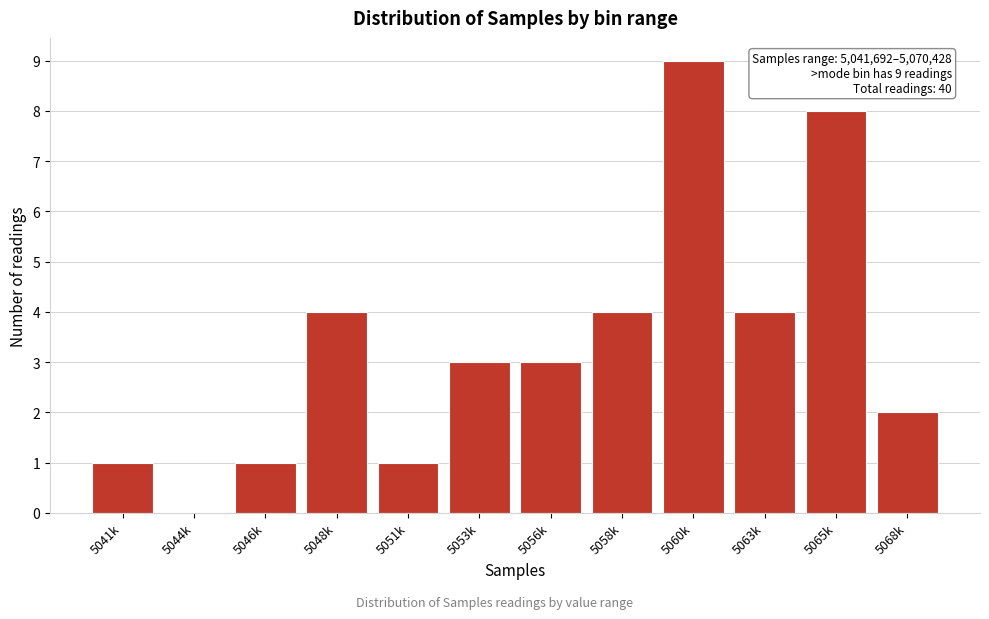

Reading left to right, extract all data points from this chart.

5041k=1	5044k=0	5046k=1	5048k=4	5051k=1	5053k=3	5056k=3	5058k=4	5060k=9	5063k=4	5065k=8	5068k=2